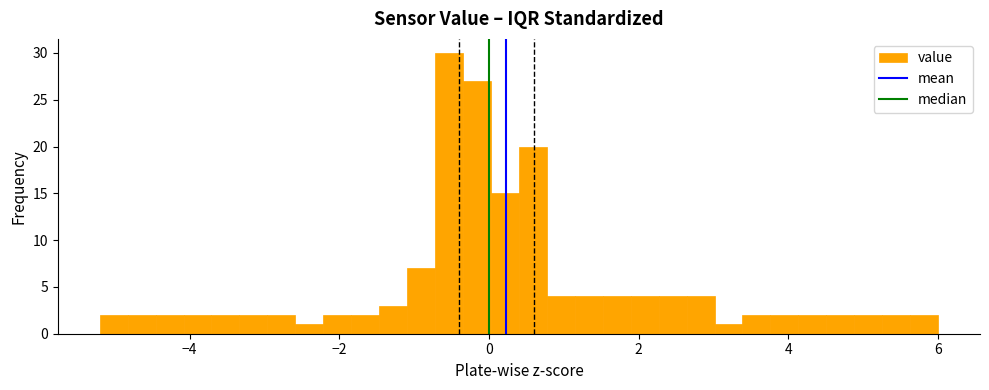

Read against the x-axis, roughly where is the centre of the tallest bar?

-0.6